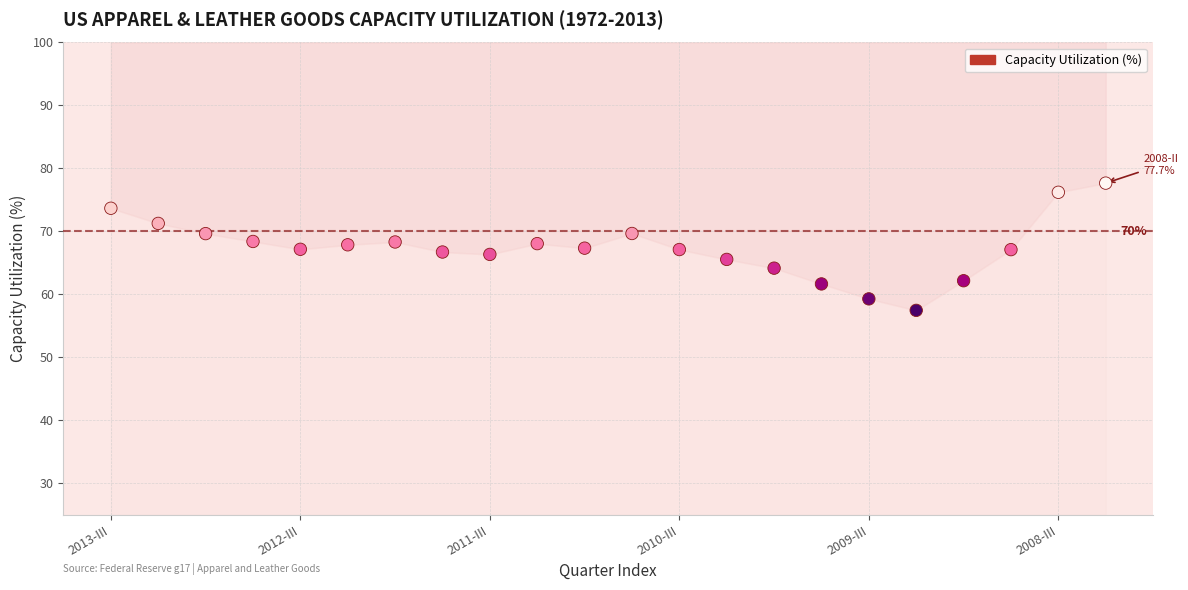

What is the range of X values (max minus min)?

21.0